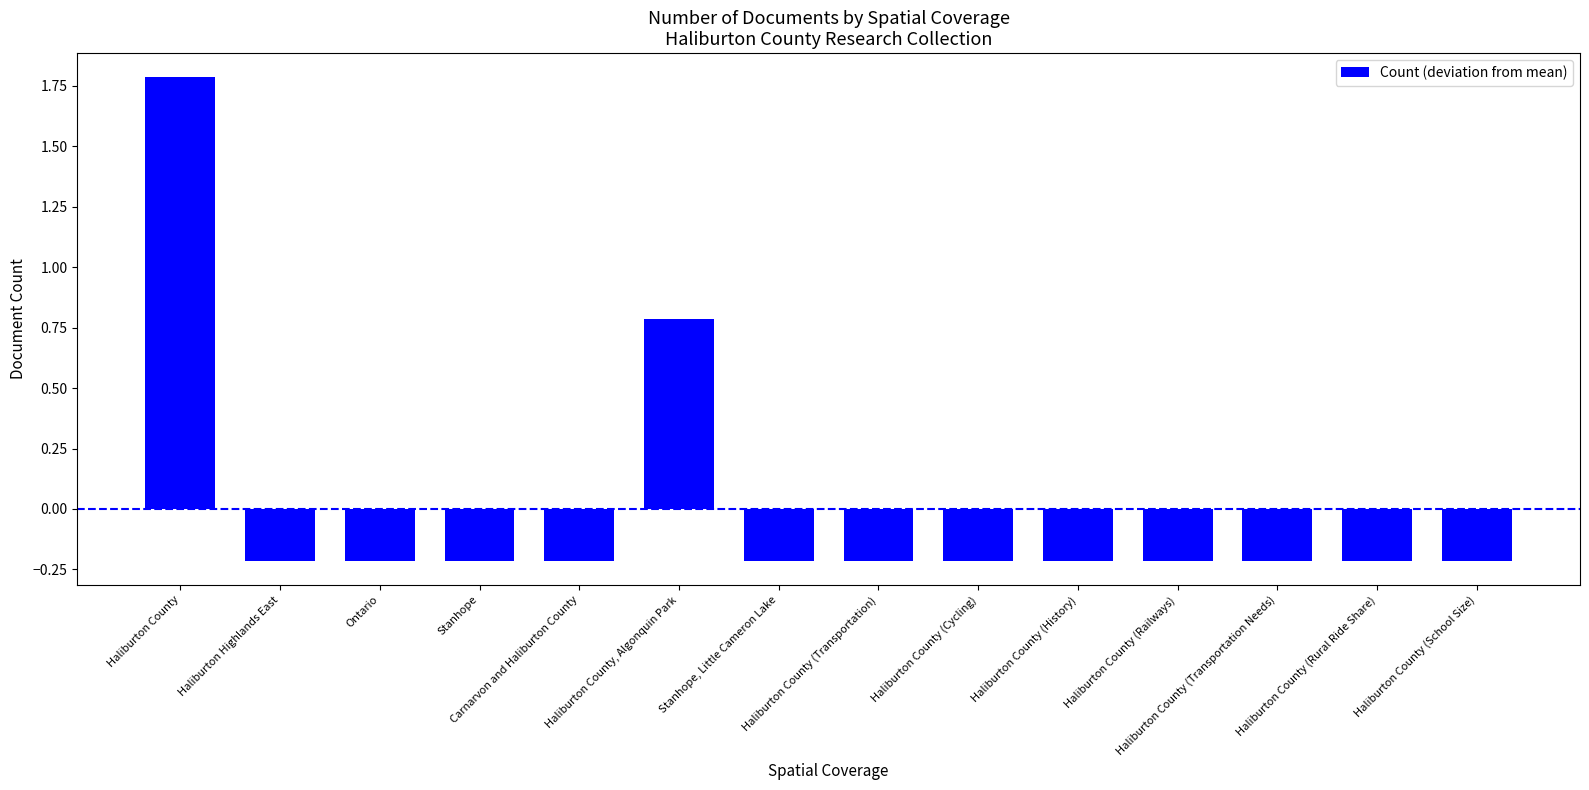

What is the greatest value displayed?

1.8